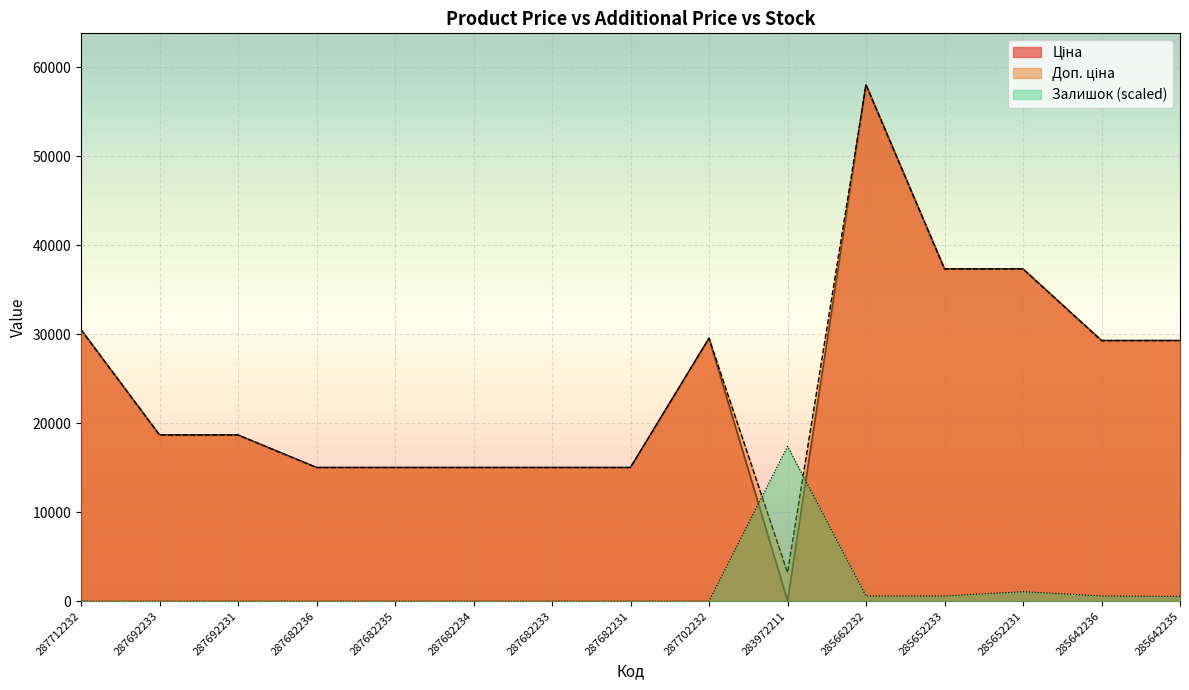

How many lines are shown in the chart?

3